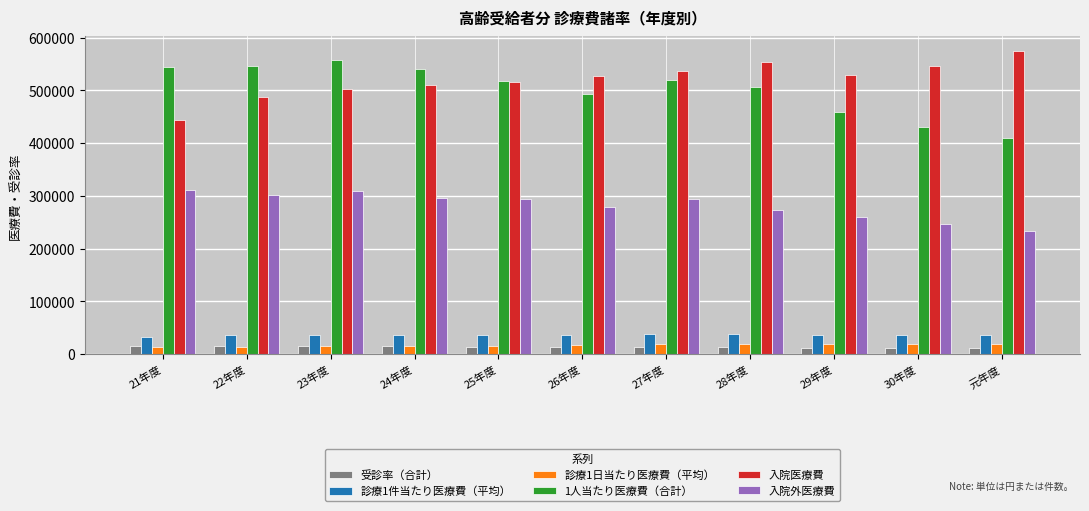

Is it true that 診療1件当たり医療費（平均） equals 35982.0 at 24年度?

True